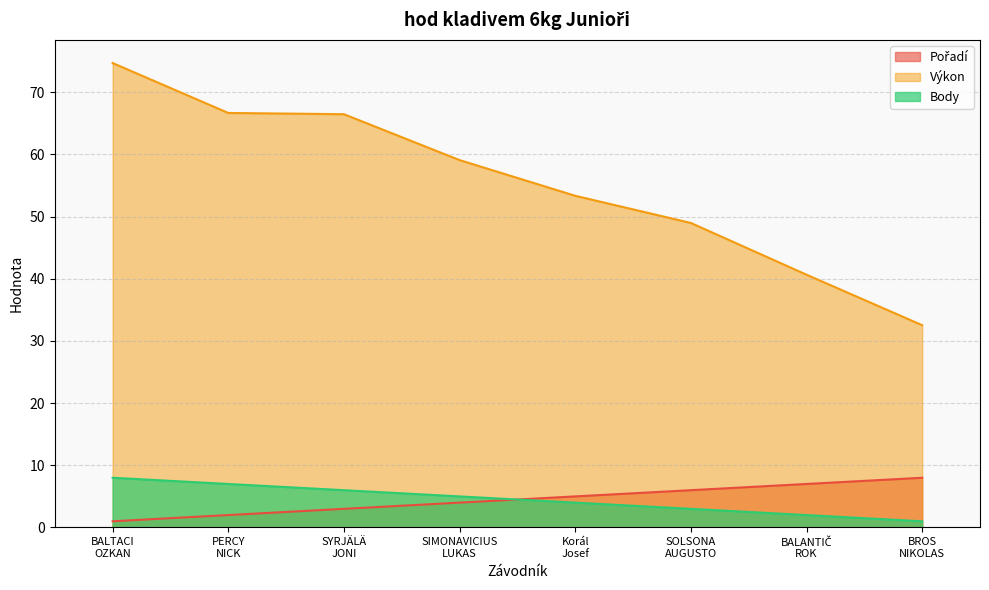

How many values in the Pořadí series are below 5?

4